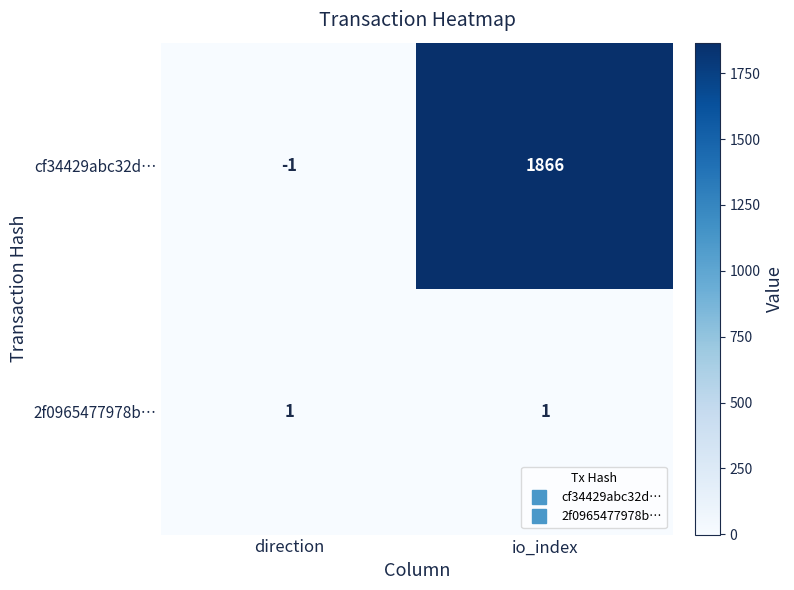

At which label does cf34429abc32d… reach its peak?

io_index